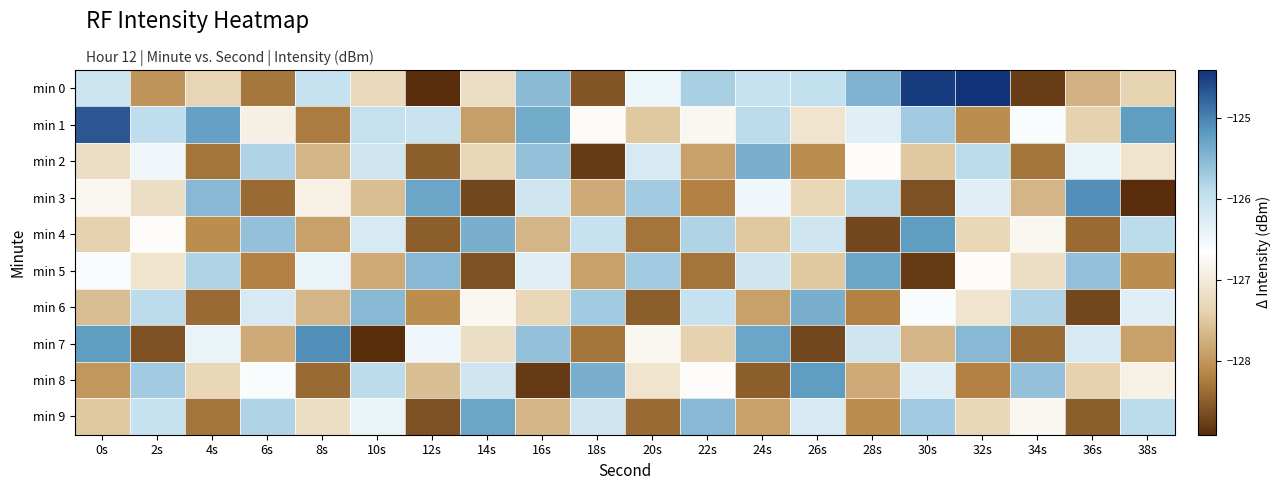

Reading left to right, list all the values displayed in this chart.

min 0: 0s=-126.1	2s=-128.0	4s=-127.3	6s=-128.3	8s=-126.0	10s=-127.3	12s=-128.9	14s=-127.2	16s=-125.5	18s=-128.6	20s=-126.5	22s=-125.8	24s=-126.0	26s=-126.0	28s=-125.4	30s=-124.5	32s=-124.4	34s=-128.8	36s=-127.7	38s=-127.4
min 1: 0s=-124.7	2s=-125.9	4s=-125.3	6s=-126.9	8s=-128.3	10s=-126.0	12s=-126.0	14s=-127.9	16s=-125.3	18s=-126.7	20s=-127.5	22s=-126.8	24s=-125.9	26s=-127.1	28s=-126.3	30s=-125.7	32s=-128.1	34s=-126.6	36s=-127.4	38s=-125.2
min 2: 0s=-127.2	2s=-126.5	4s=-128.3	6s=-125.8	8s=-127.7	10s=-126.1	12s=-128.5	14s=-127.3	16s=-125.6	18s=-128.8	20s=-126.2	22s=-127.9	24s=-125.4	26s=-128.1	28s=-126.7	30s=-127.5	32s=-125.9	34s=-128.3	36s=-126.4	38s=-127.1
min 3: 0s=-126.8	2s=-127.2	4s=-125.5	6s=-128.4	8s=-126.9	10s=-127.6	12s=-125.3	14s=-128.7	16s=-126.1	18s=-127.8	20s=-125.7	22s=-128.2	24s=-126.5	26s=-127.3	28s=-125.9	30s=-128.6	32s=-126.3	34s=-127.7	36s=-125.1	38s=-128.9
min 4: 0s=-127.4	2s=-126.7	4s=-128.1	6s=-125.6	8s=-127.9	10s=-126.2	12s=-128.5	14s=-125.4	16s=-127.7	18s=-126.0	20s=-128.3	22s=-125.8	24s=-127.5	26s=-126.1	28s=-128.7	30s=-125.2	32s=-127.3	34s=-126.8	36s=-128.4	38s=-125.9
min 5: 0s=-126.6	2s=-127.1	4s=-125.8	6s=-128.2	8s=-126.4	10s=-127.8	12s=-125.5	14s=-128.6	16s=-126.3	18s=-127.9	20s=-125.7	22s=-128.3	24s=-126.1	26s=-127.5	28s=-125.3	30s=-128.8	32s=-126.7	34s=-127.2	36s=-125.6	38s=-128.1
min 6: 0s=-127.6	2s=-125.9	4s=-128.4	6s=-126.2	8s=-127.7	10s=-125.5	12s=-128.1	14s=-126.8	16s=-127.3	18s=-125.7	20s=-128.5	22s=-126.0	24s=-127.9	26s=-125.4	28s=-128.2	30s=-126.6	32s=-127.1	34s=-125.8	36s=-128.7	38s=-126.3
min 7: 0s=-125.2	2s=-128.6	4s=-126.4	6s=-127.8	8s=-125.1	10s=-128.9	12s=-126.5	14s=-127.2	16s=-125.6	18s=-128.3	20s=-126.8	22s=-127.4	24s=-125.3	26s=-128.7	28s=-126.1	30s=-127.7	32s=-125.5	34s=-128.4	36s=-126.2	38s=-127.9
min 8: 0s=-128.0	2s=-125.7	4s=-127.3	6s=-126.6	8s=-128.4	10s=-125.9	12s=-127.6	14s=-126.1	16s=-128.8	18s=-125.4	20s=-127.1	22s=-126.7	24s=-128.5	26s=-125.2	28s=-127.8	30s=-126.3	32s=-128.2	34s=-125.6	36s=-127.4	38s=-126.9
min 9: 0s=-127.5	2s=-126.0	4s=-128.3	6s=-125.8	8s=-127.2	10s=-126.4	12s=-128.6	14s=-125.3	16s=-127.7	18s=-126.1	20s=-128.4	22s=-125.5	24s=-127.9	26s=-126.2	28s=-128.1	30s=-125.7	32s=-127.3	34s=-126.8	36s=-128.5	38s=-125.9